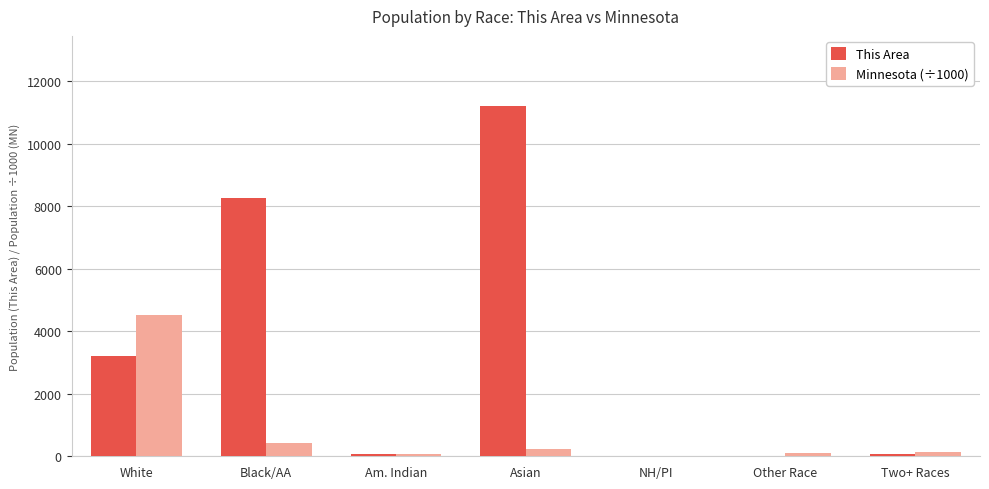

What is the difference between the This Area values at Two+ Races and Asian?

11142